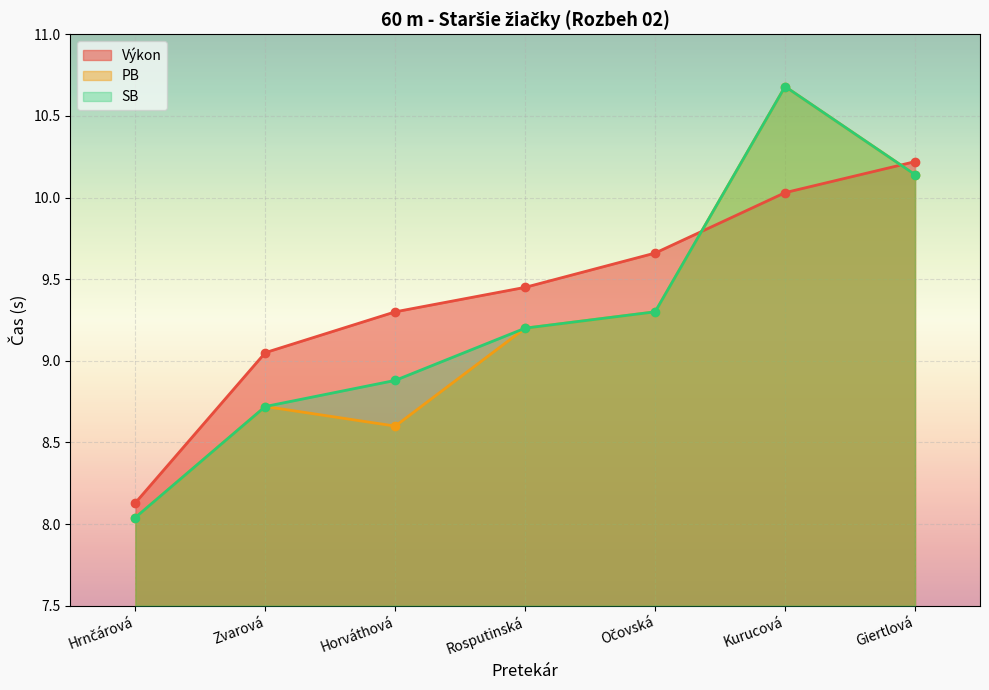

What is the sum of all PB values?

64.7